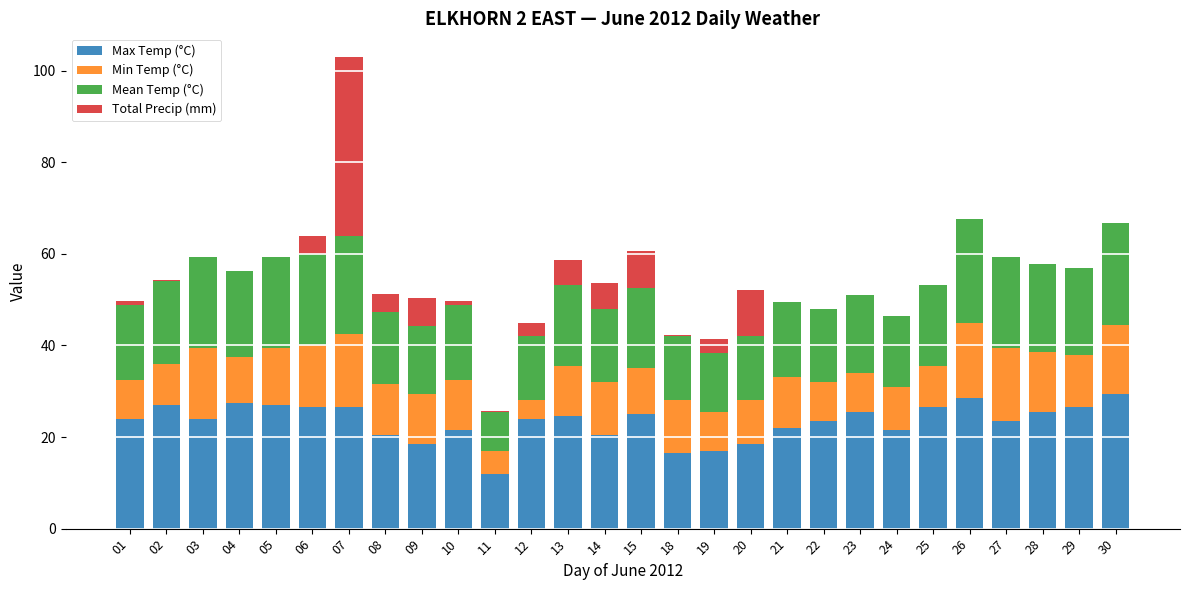

Read the Max Temp (°C) value at 23.

25.5